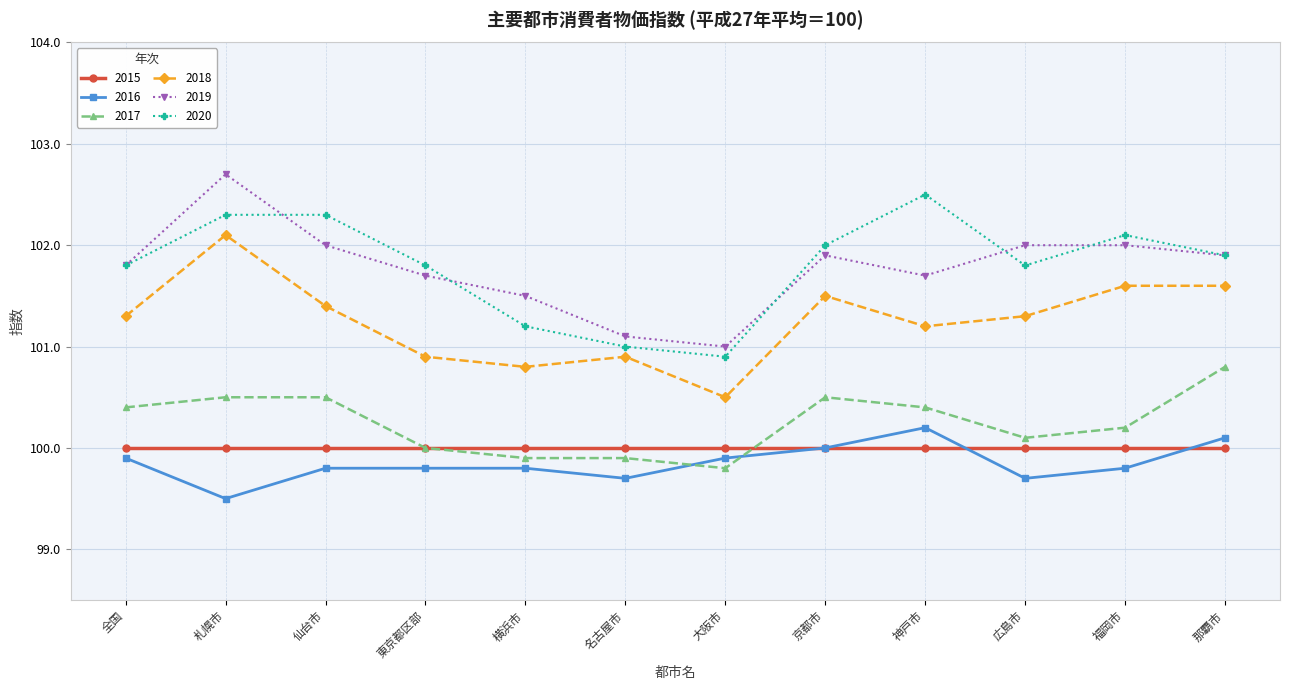

The value of 2019 at 横浜市 is 101.5. True or false?

True